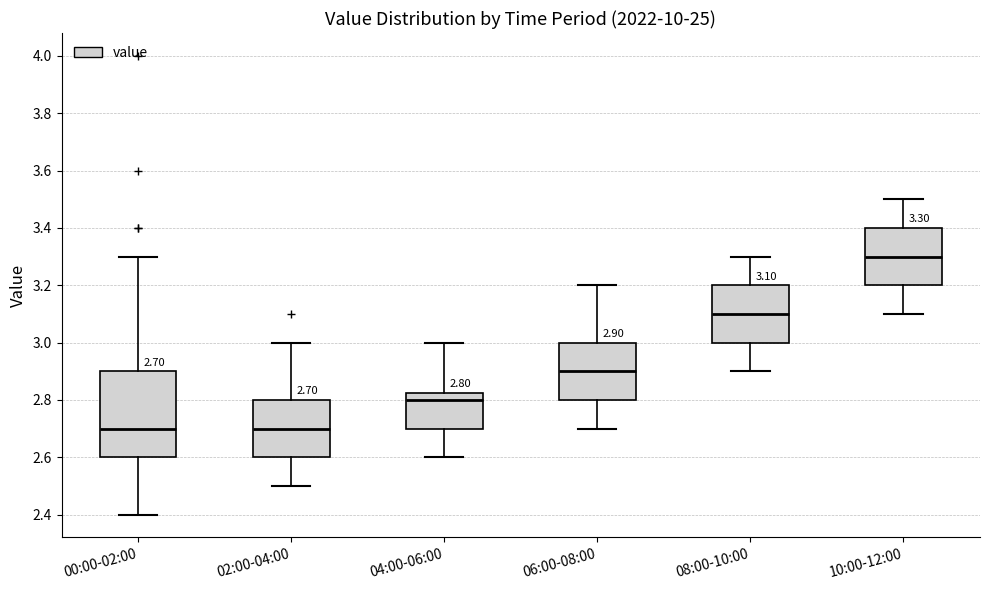

Comparing the boxes themselves (not the whiskers), which one is the tallest?

00:00-02:00